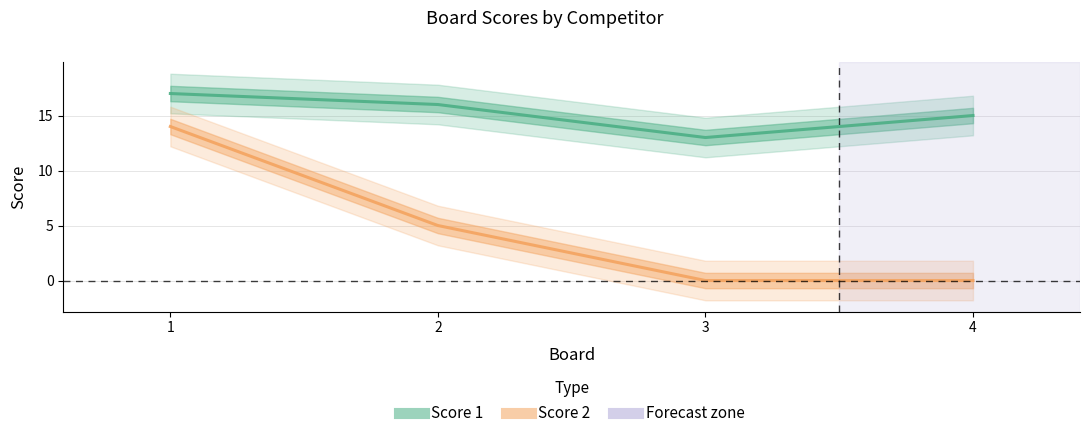

Is it true that Score 1 equals 17 at 1?

True